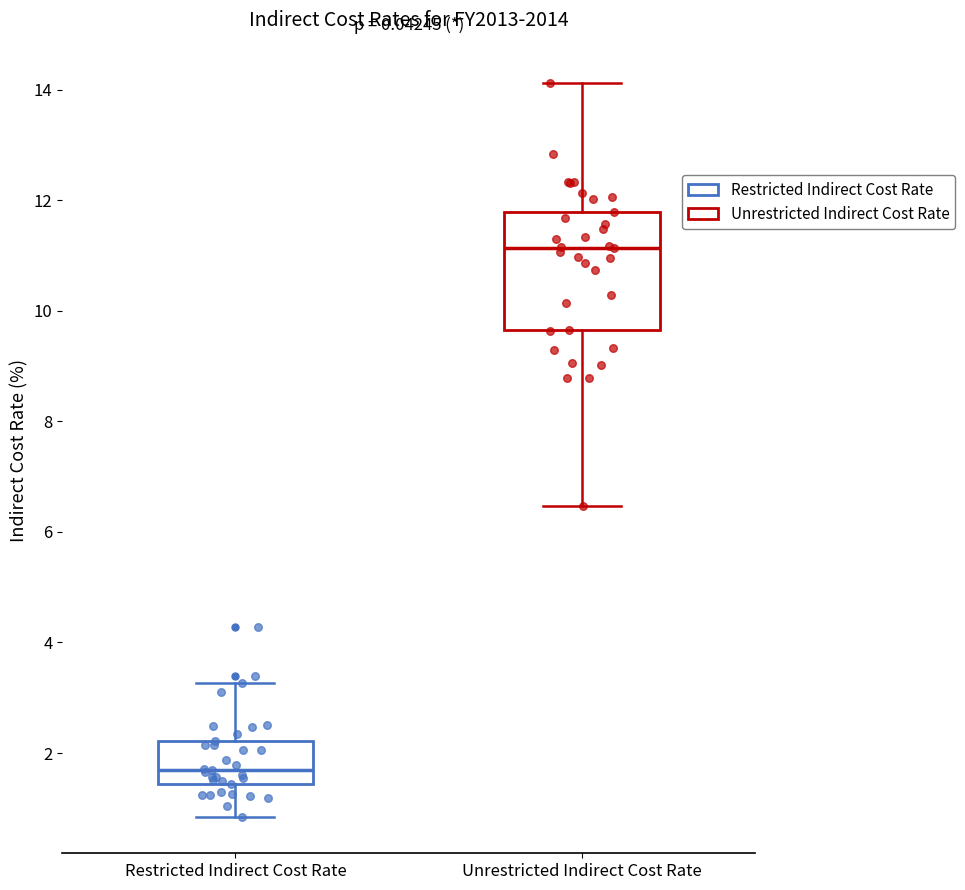

Where is the lower edge of the box for Unrestricted Indirect Cost Rate on the y-axis? The values are not printed on the chart, so give them approximately, as read against the axis.

9.6